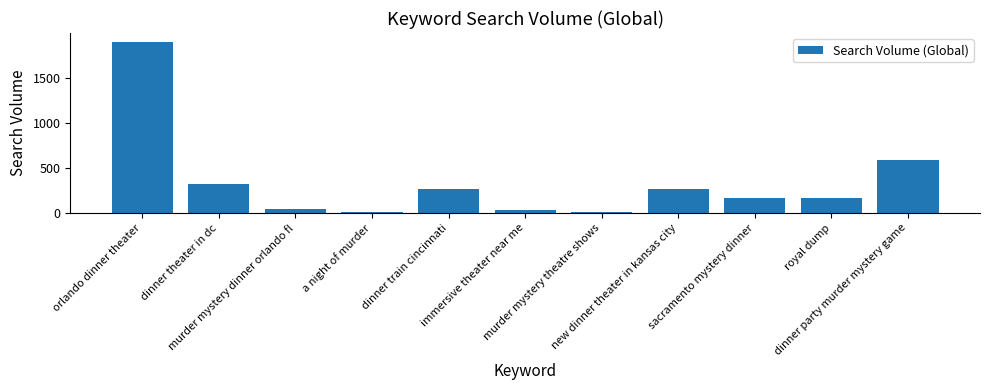

What is the greatest value displayed?

1900